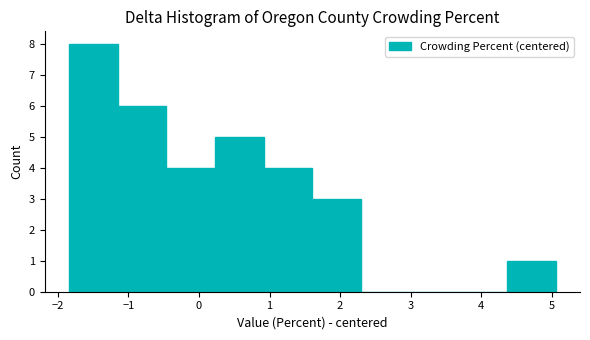

How tall is the bar that spans -1.2 to -0.5 on the x-axis? Neither the bar edges nor the heights are printed on the chart, so give them approximately, as read against the axes.

6